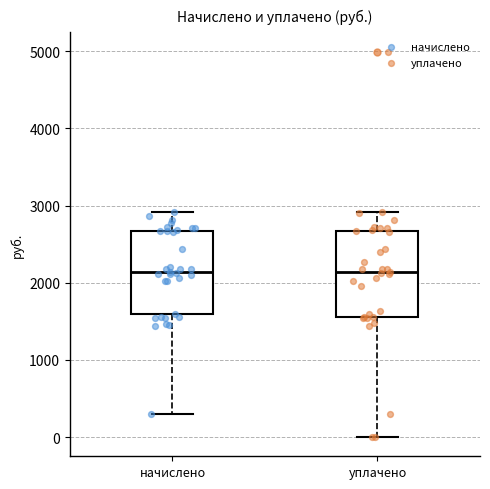

Where is the lower edge of the box for начислено on the y-axis? The values are not printed on the chart, so give them approximately, as read against the axis.

1600